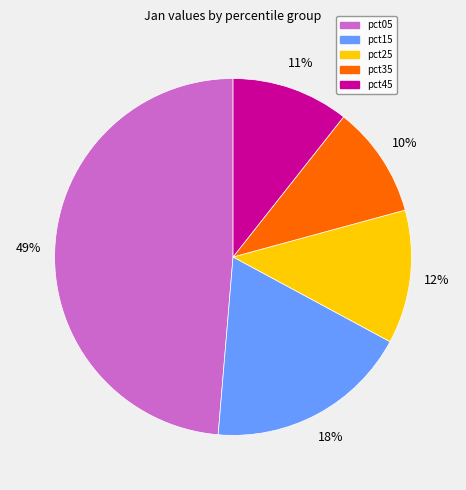

Is it true that pct35 is 20% of the pie?

False